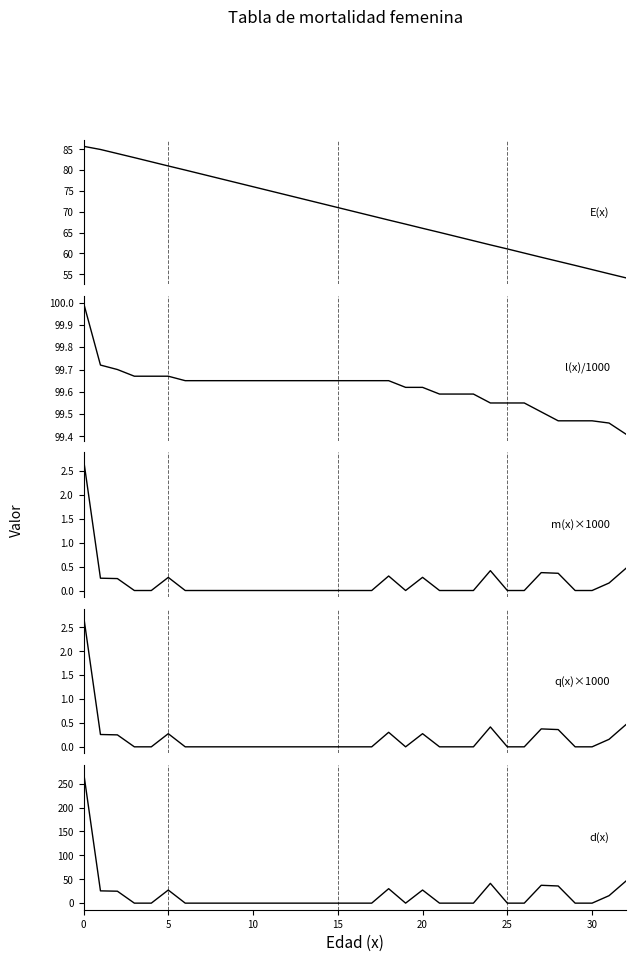

Which series has the widest spread of values?

d(x)